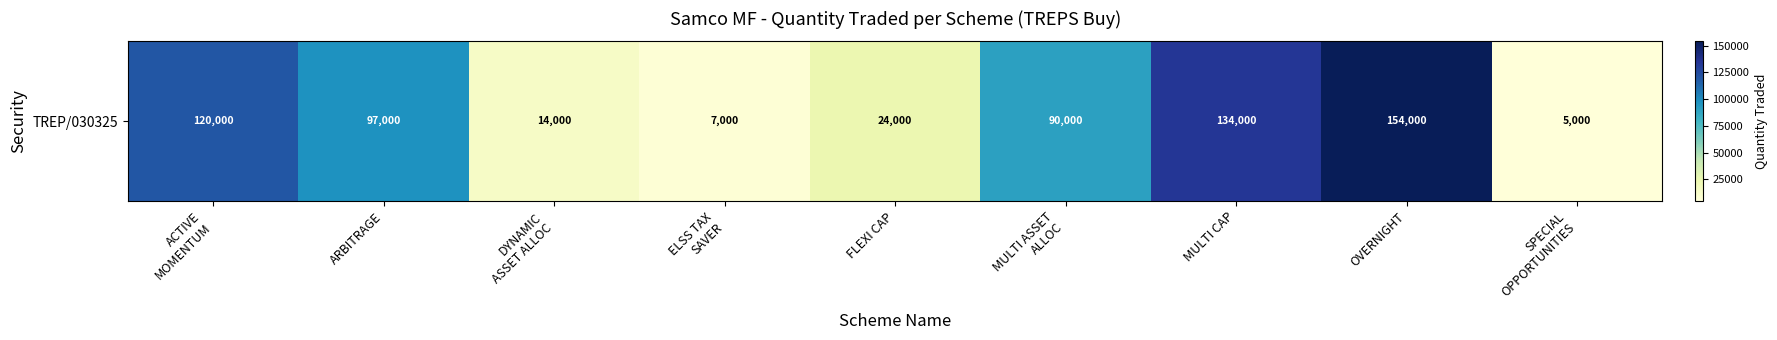

How many data points are less than 90000?

4